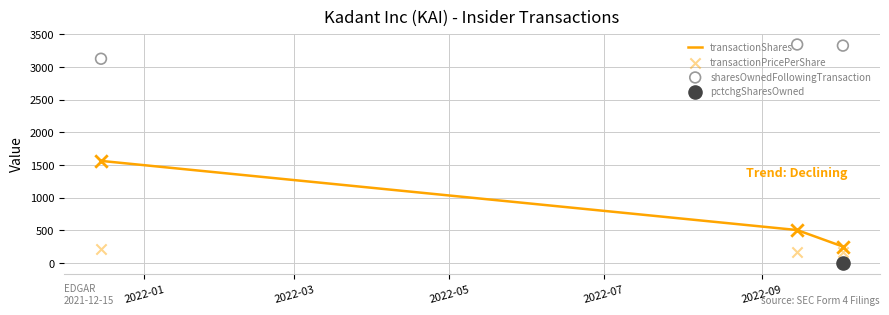

At how many categories does at least one series exceed 1323?

3